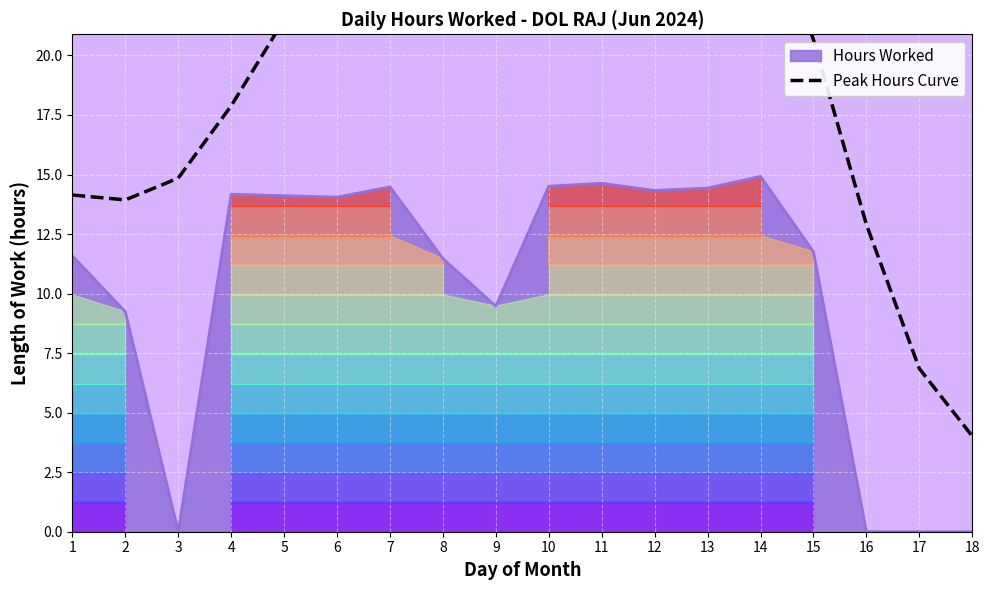

True or false: the data shows 24.2 at 7.

True